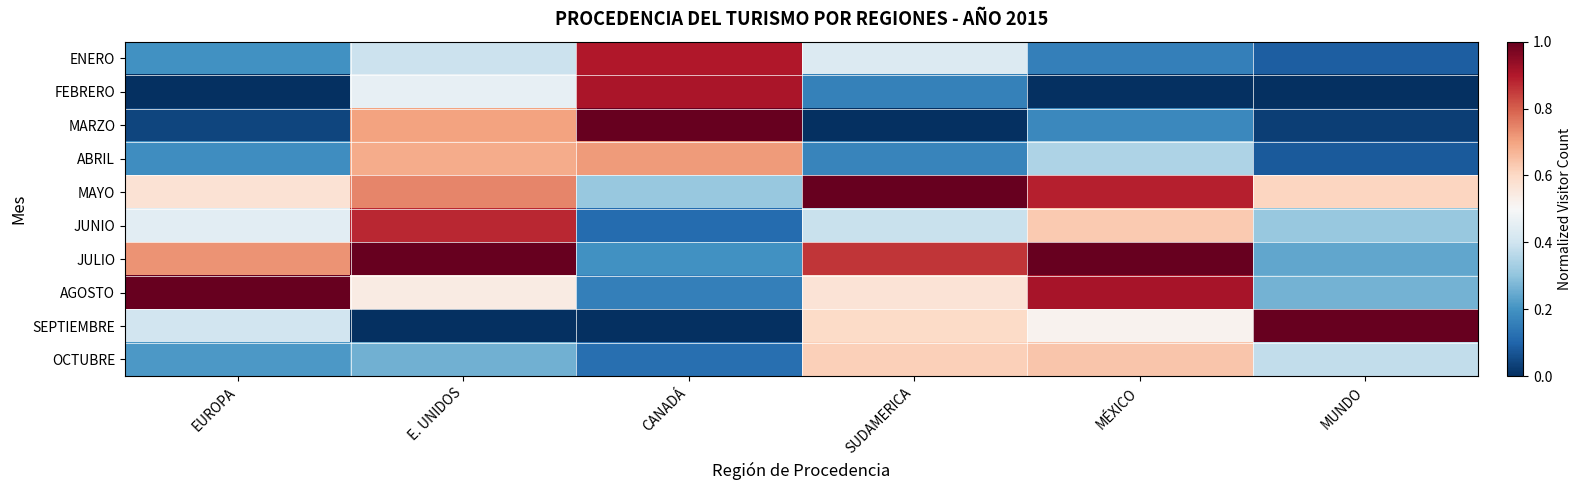

What is the spread (max minus min) of values at EUROPA?

1.0